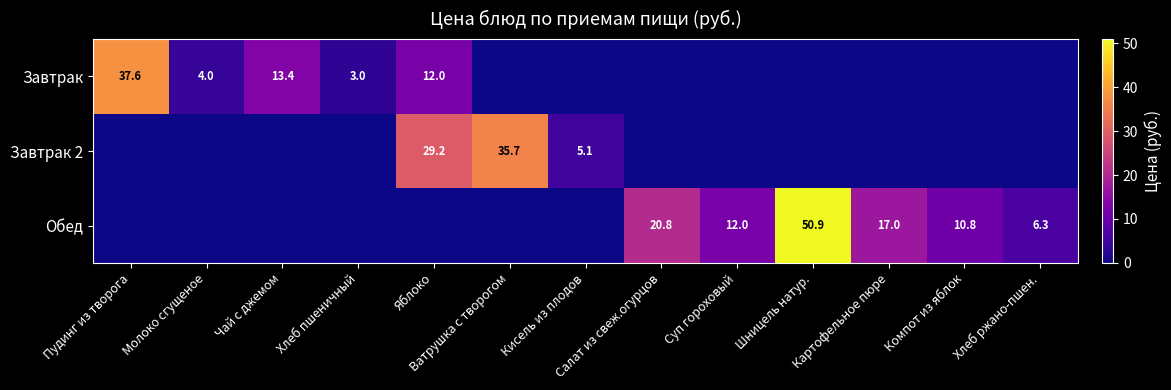

What is the total value across all series at Молоко сгущеное?

4.0